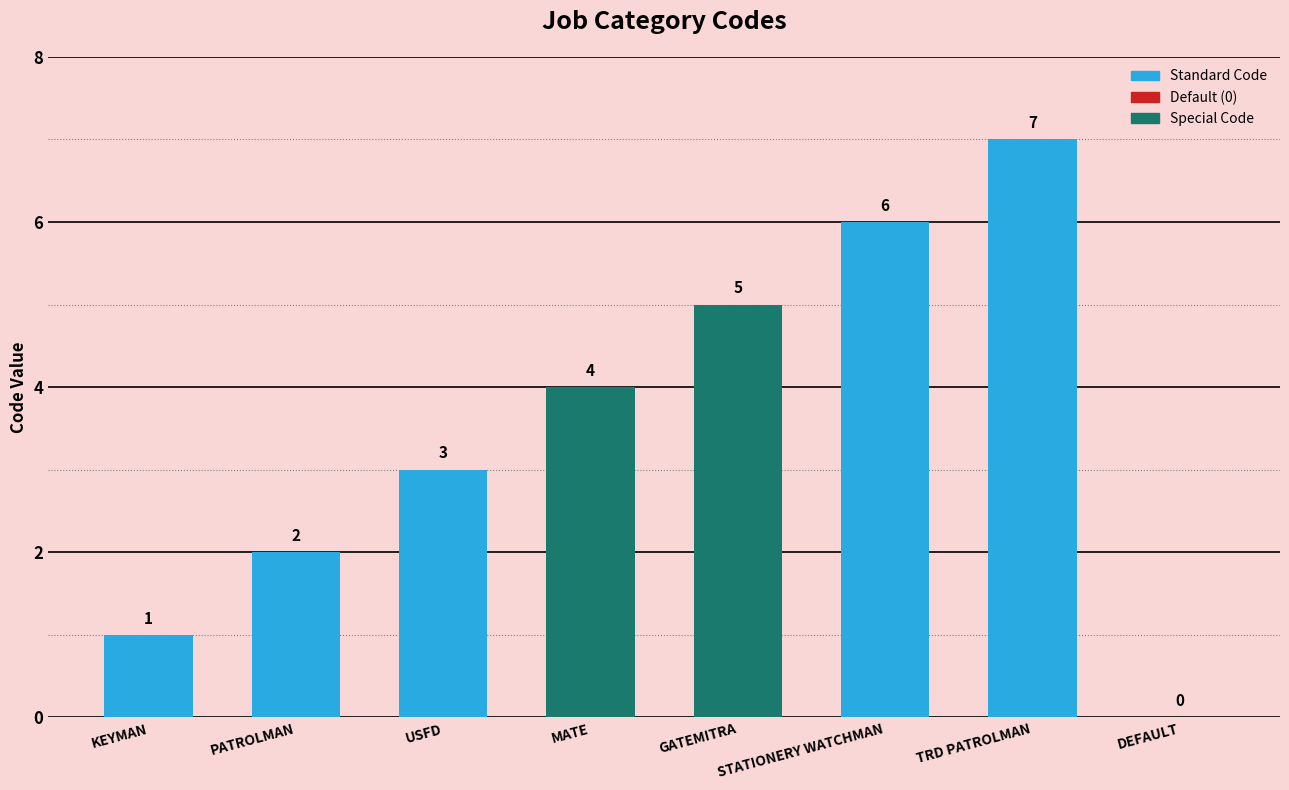

Count the number of data series in this chart.

1